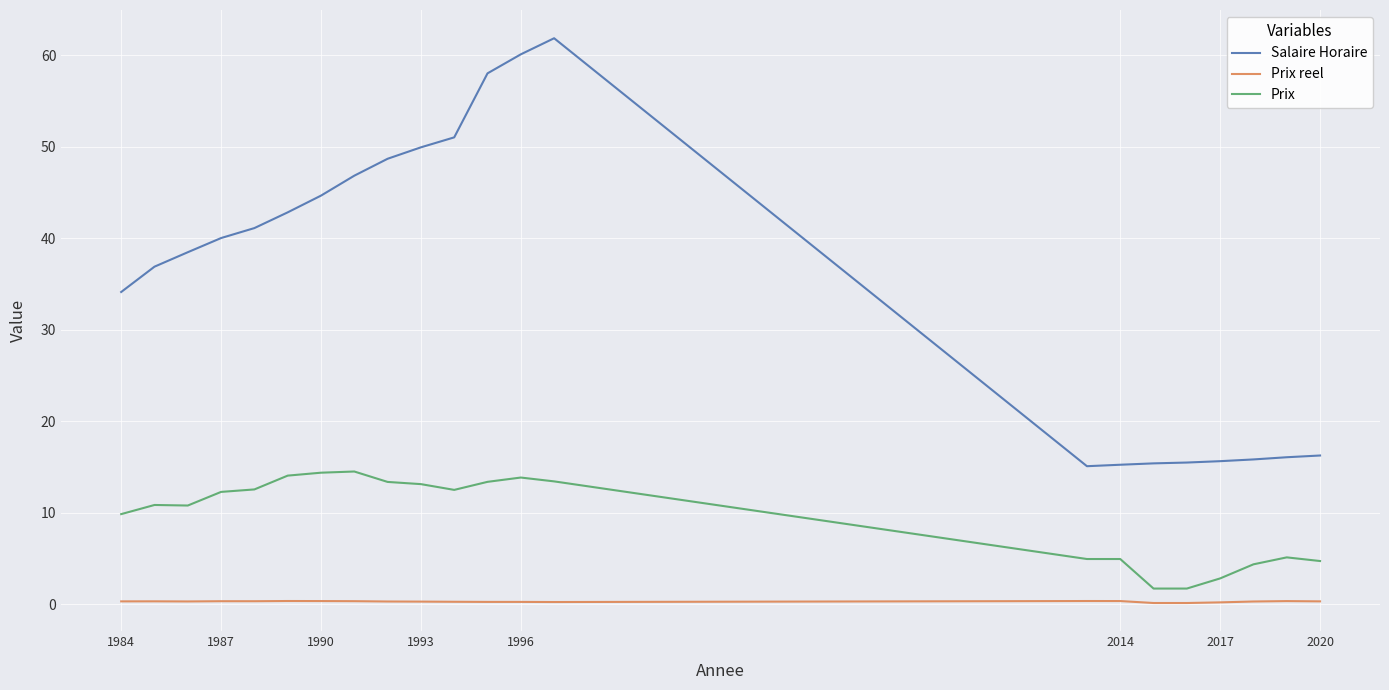

What is the highest value of the Prix series?

14.5